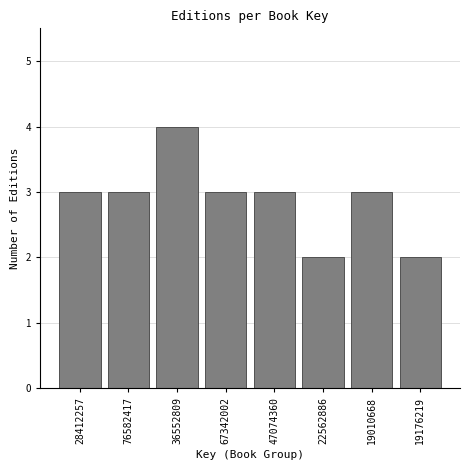

Reading left to right, list all the values displayed in this chart.

28412257=3	76582417=3	36552809=4	67342002=3	47074360=3	22562886=2	19010668=3	19176219=2